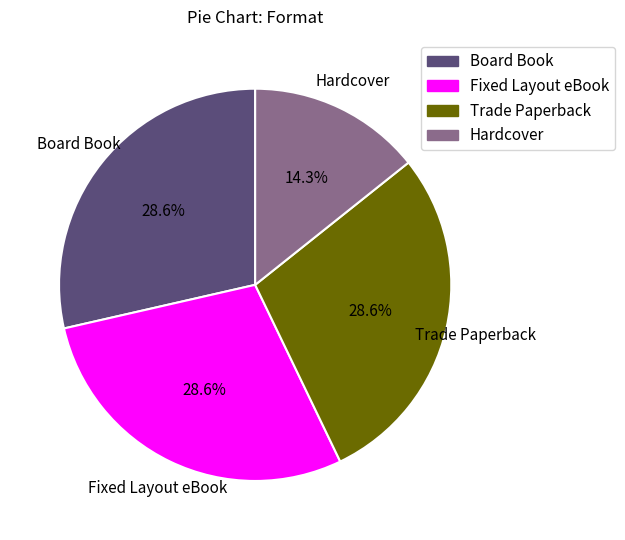

To the nearest percent, what portion does Trade Paperback represent?

29%